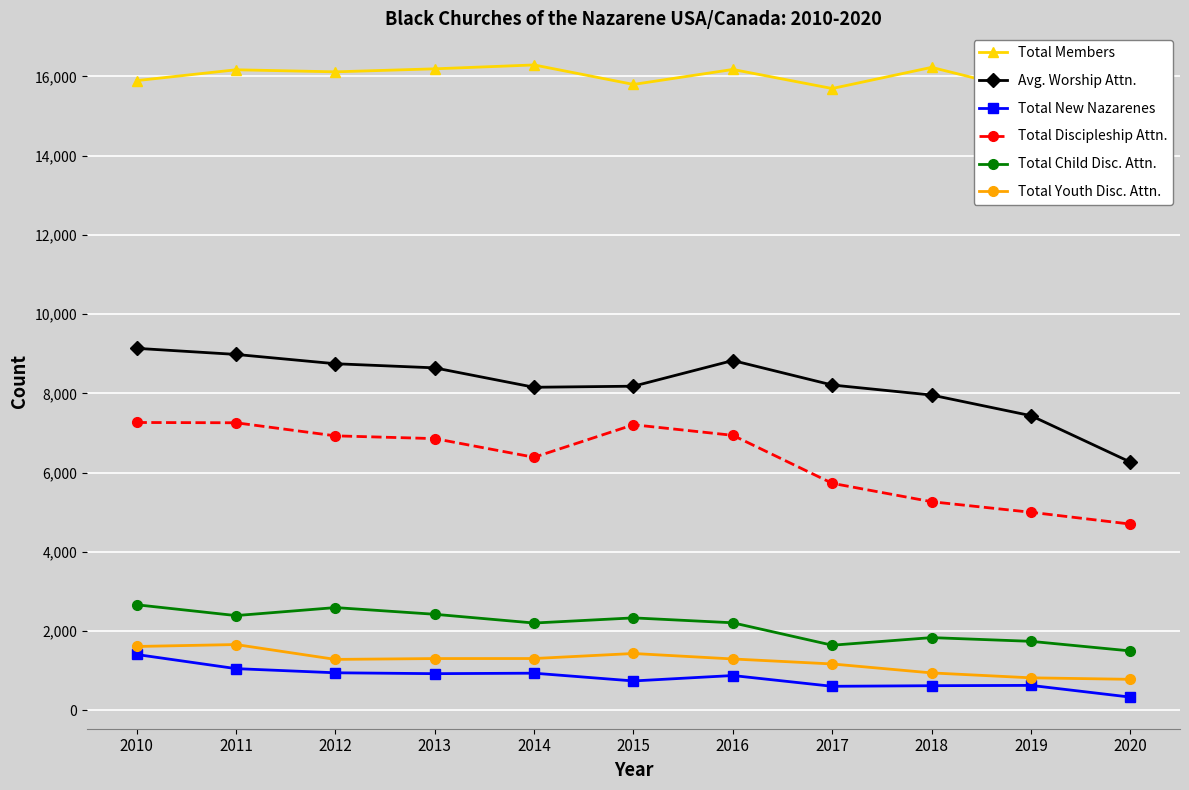

At which category does the chart reach its minimum across all series?

2020